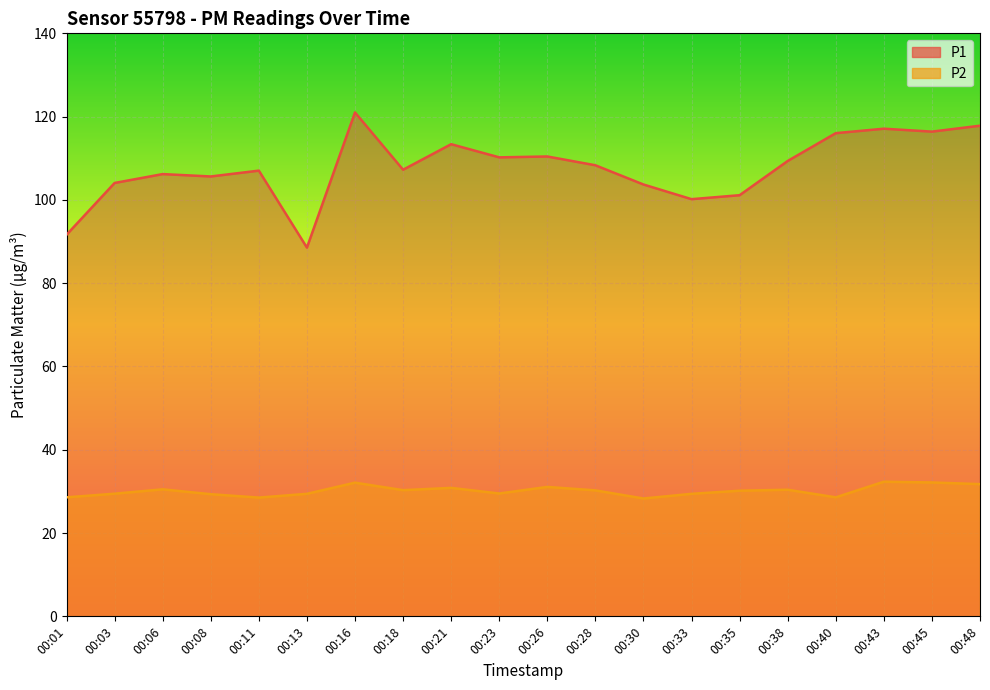

What are all the series names shown in the legend?

P1, P2